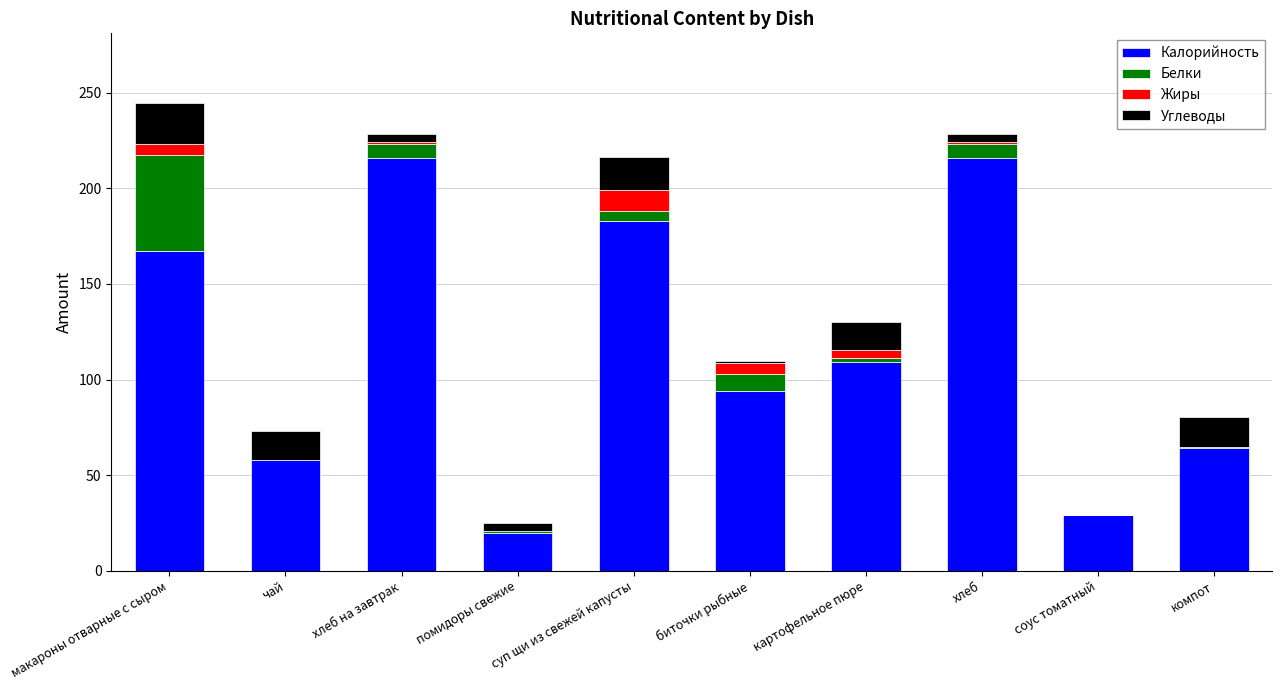

What is the maximum value for Калорийность?

216.0